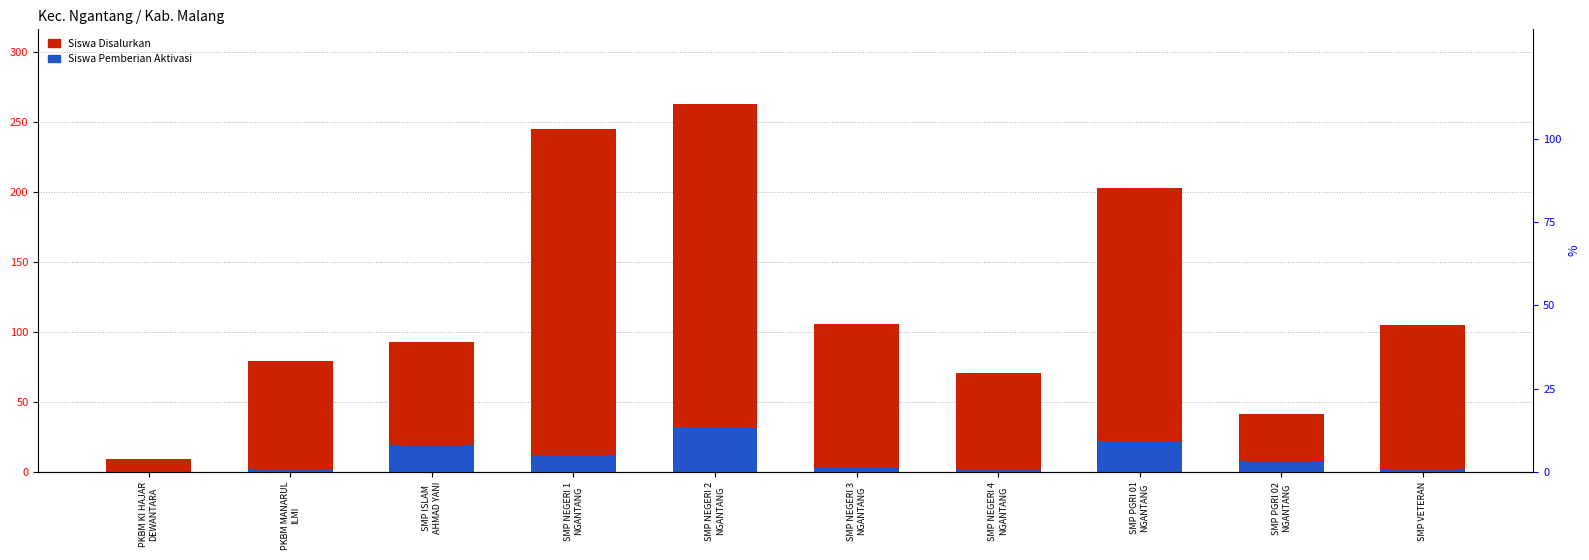

What value does the Siswa Pemberian Aktivasi series have at SMP ISLAM
AHMAD YANI?

19